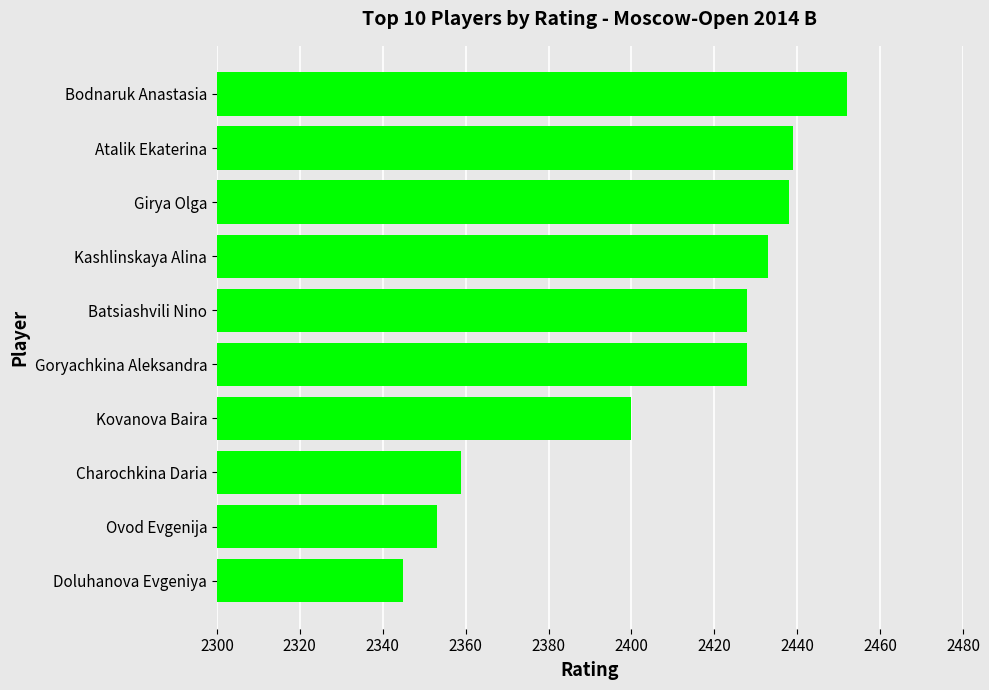

The chart shows a value of 2428 at Goryachkina Aleksandra. True or false?

True